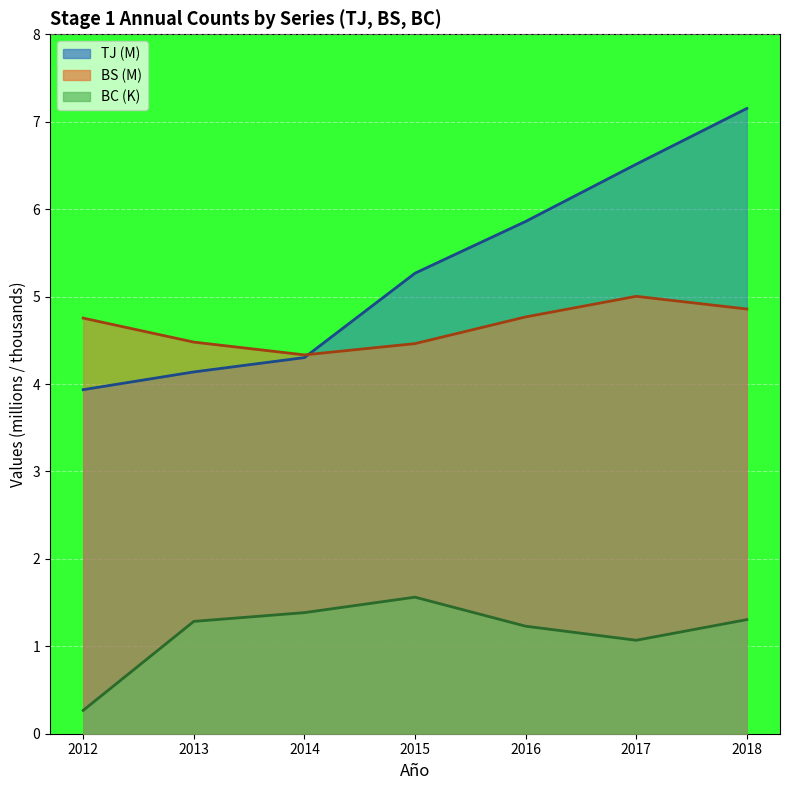

What is the value of the TJ point at the 1st from the left?

3.9